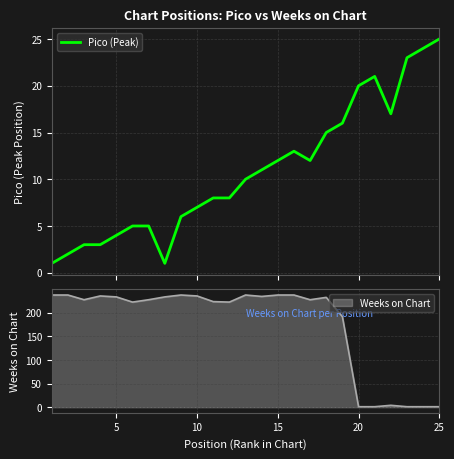

Does the chart have visible grid lines?

Yes